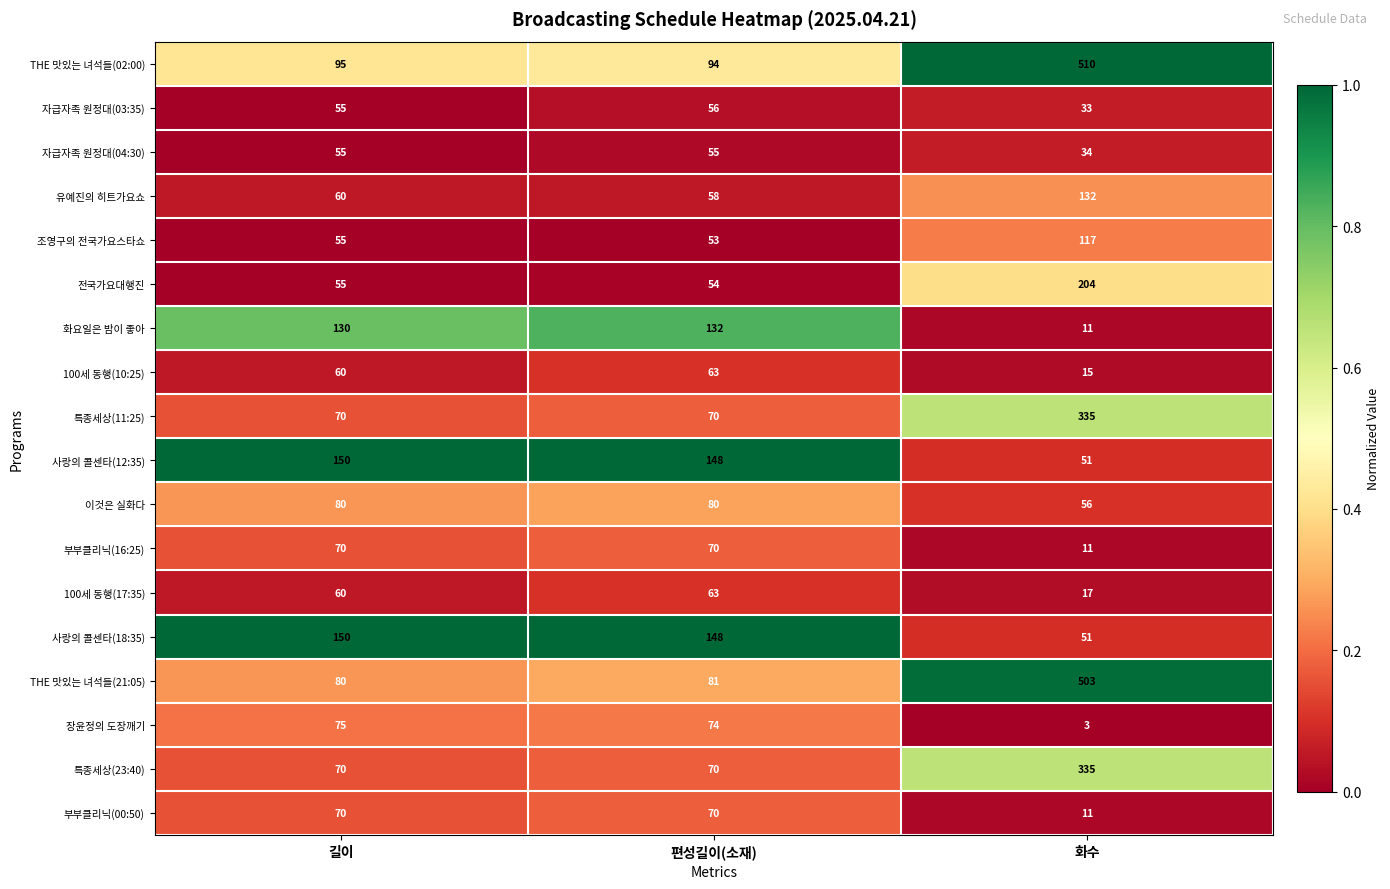

What is the maximum value shown in the chart?

510